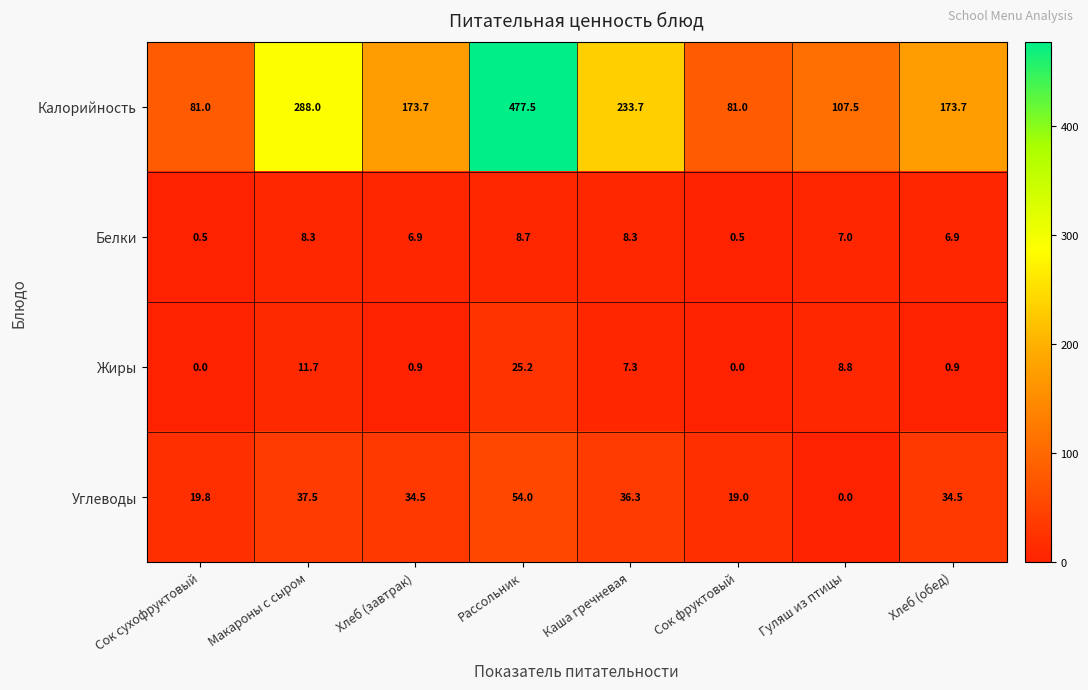

The Калорийность series shows 150.7 at Гуляш из птицы. True or false?

False